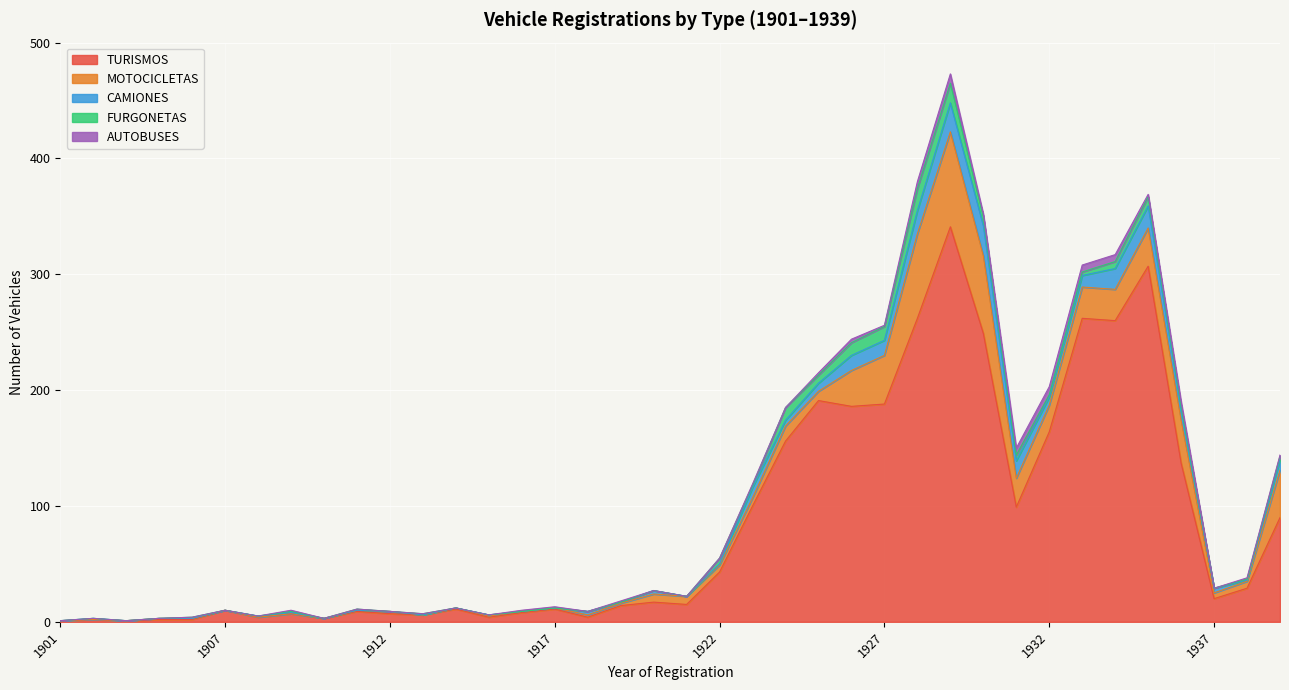

Which has a higher value, 1923 or 1907?

1923